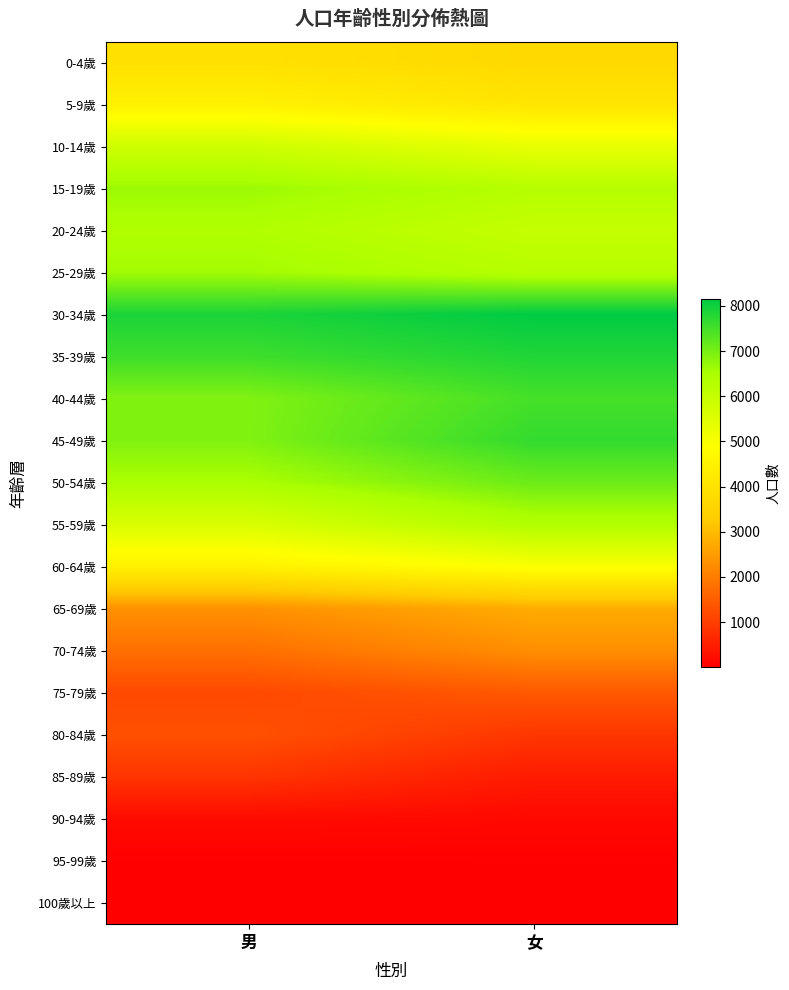

What is the minimum value shown in the chart?

2